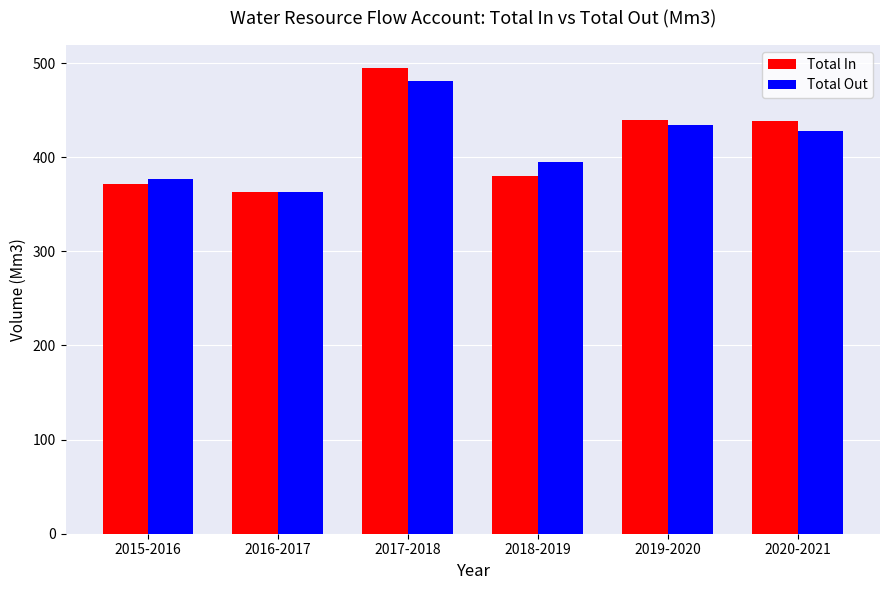

At 2019-2020, list the series in order from smallest to largest.

Total Out, Total In